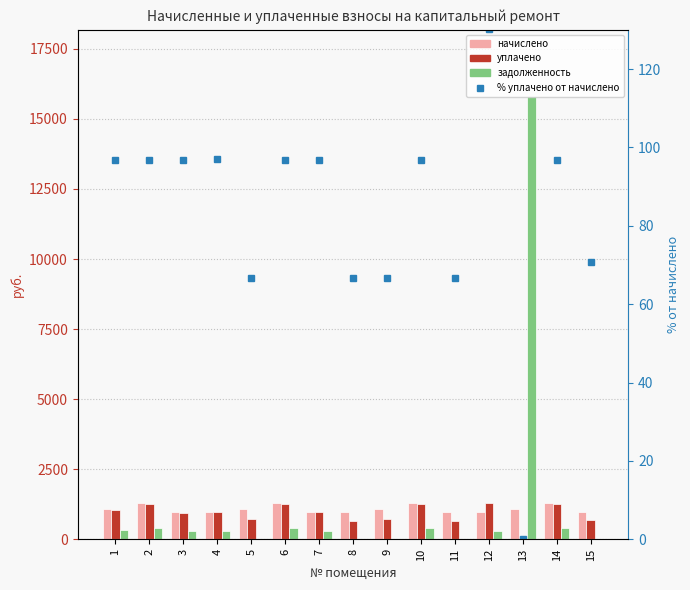

What are all the series names shown in the legend?

начислено, уплачено, задолженность, % уплачено от начислено